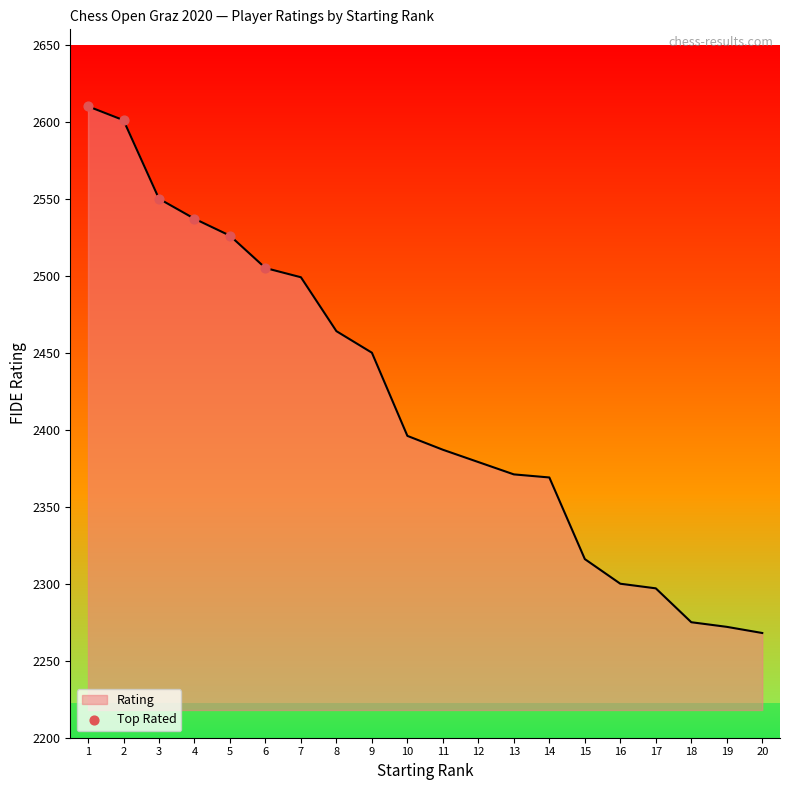

What is the change in value from 2 to 4?

-64